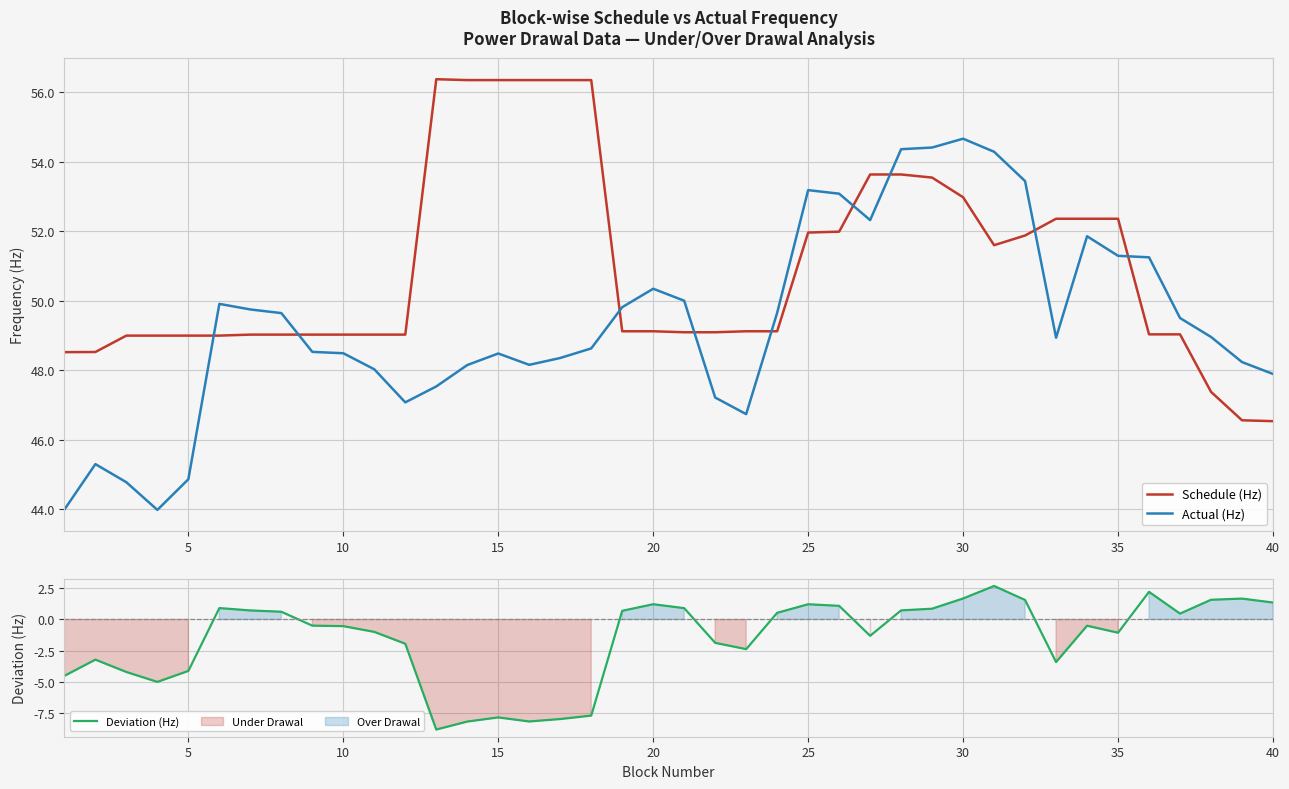

What is the minimum value for Schedule (Hz)?

46.5